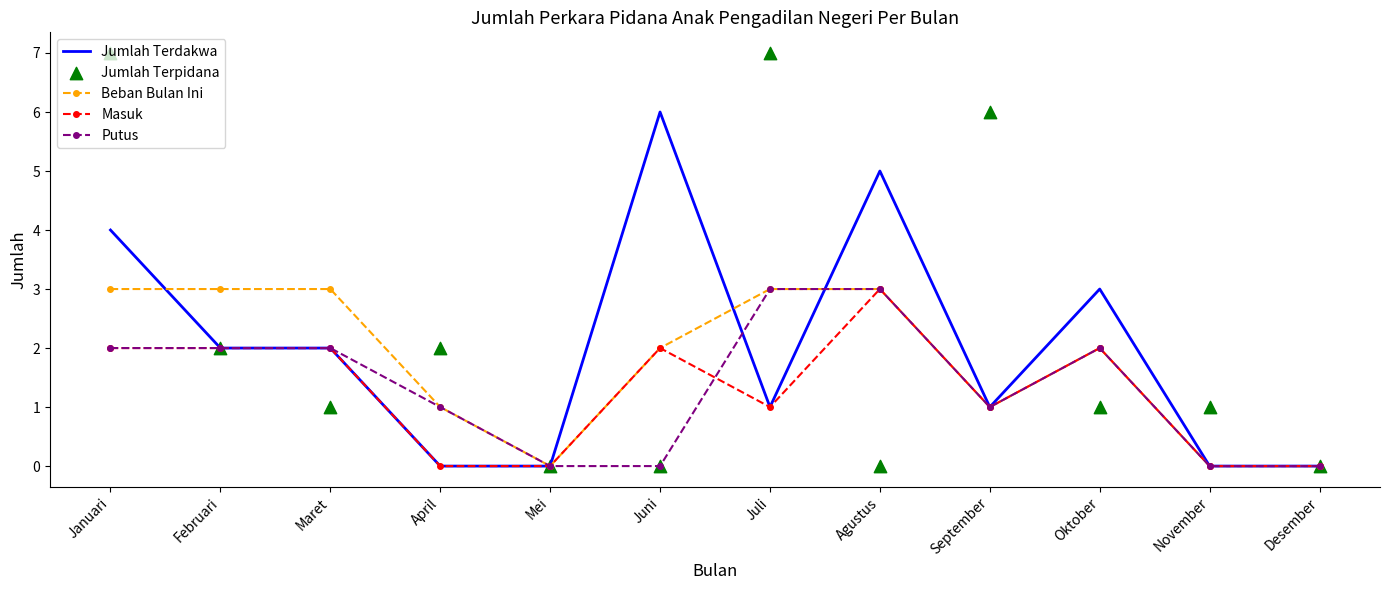

Which series contains the highest Y value?

Jumlah Terpidana